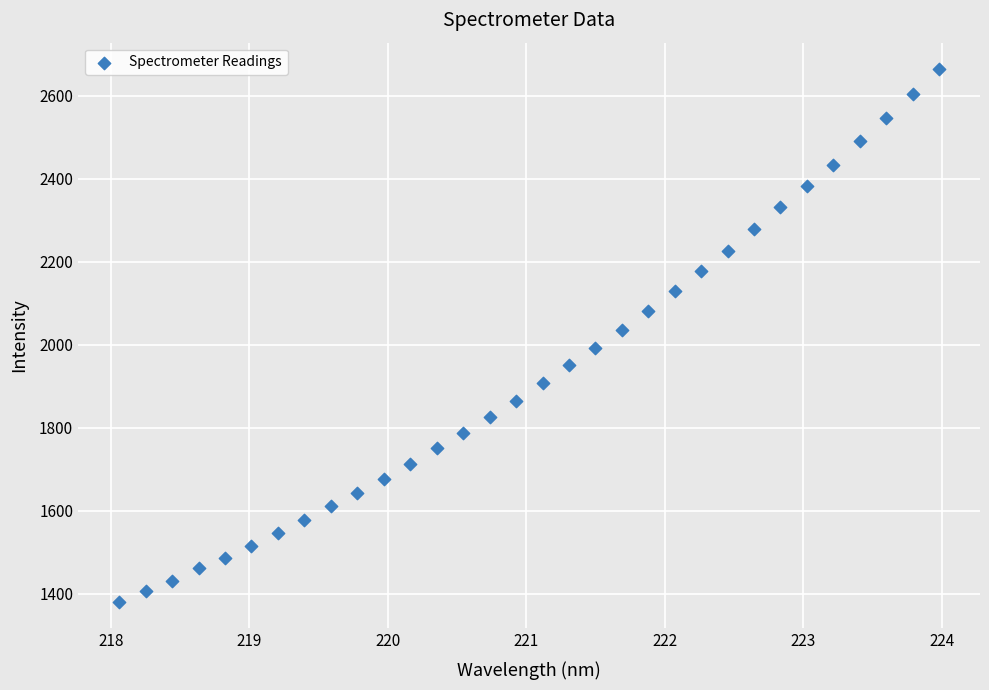

What is the range of X values (max minus min)?

5.9